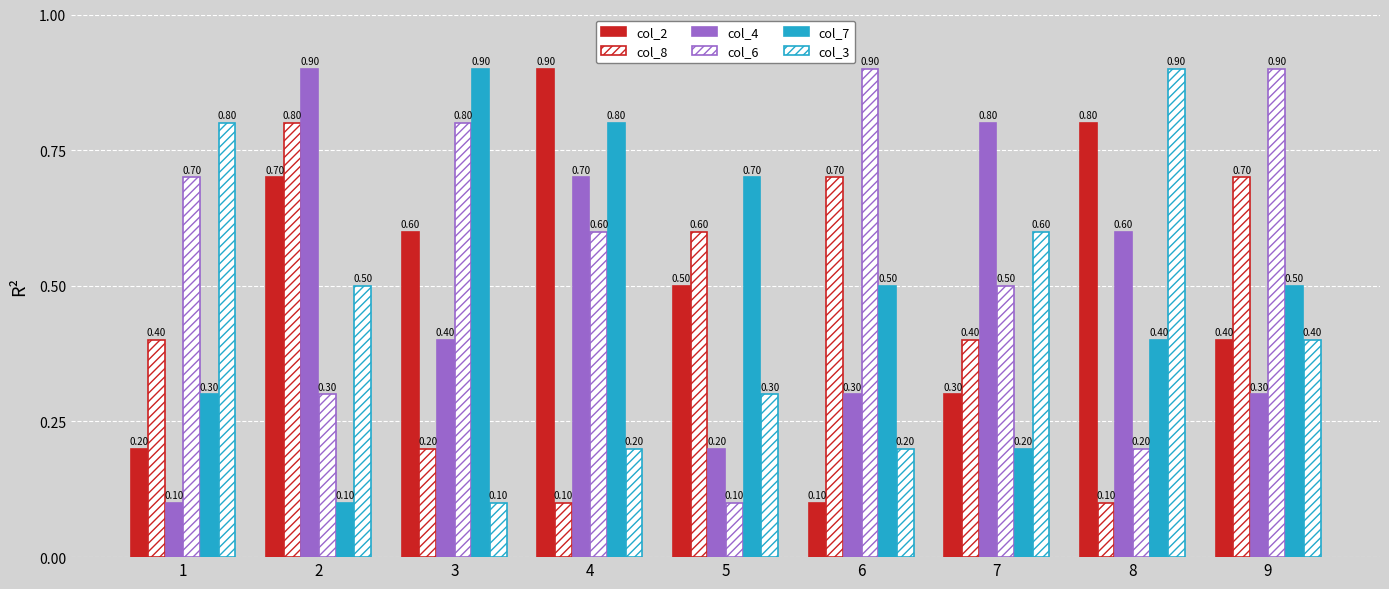

Count the number of categories in the chart.

9